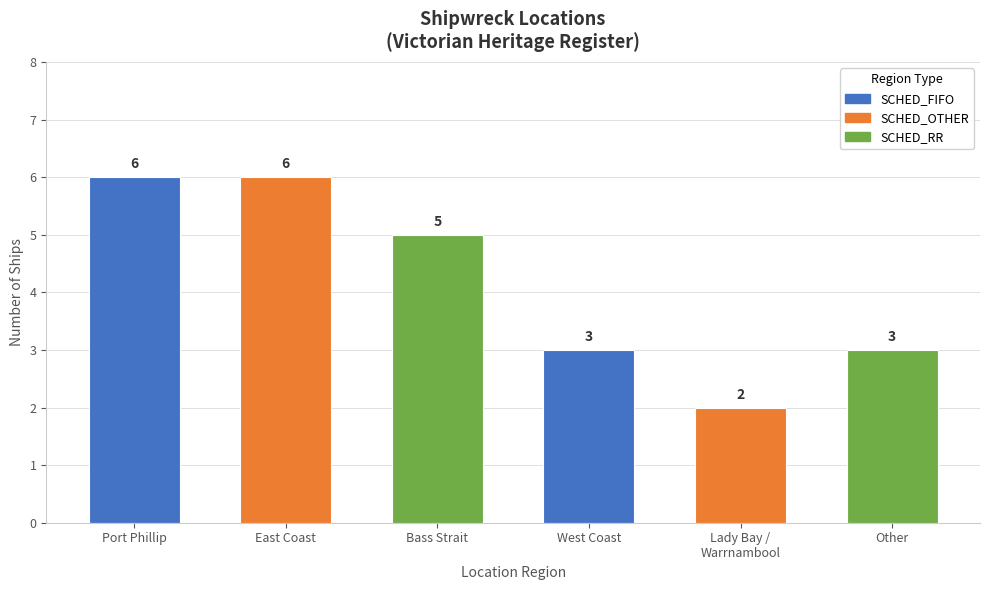

What is the label of the 1st bar from the right?

Other